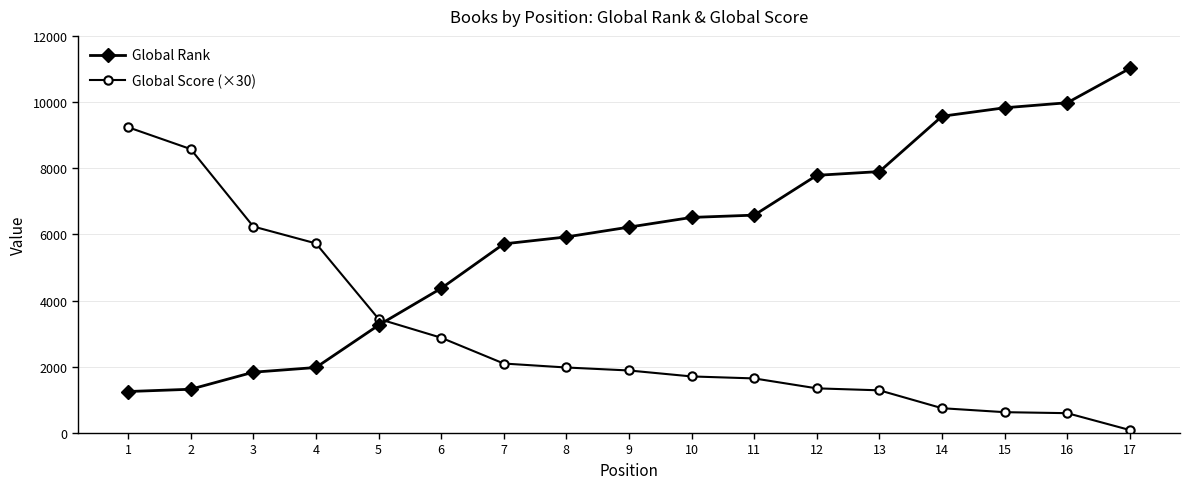

Which label corresponds to the largest value in the chart?

17